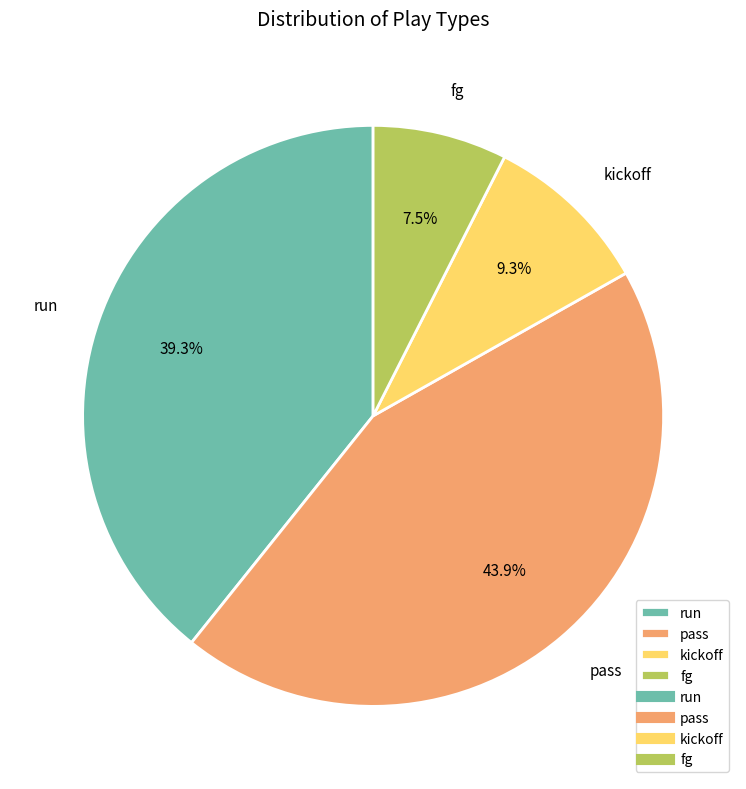

Which slice is the largest?

pass